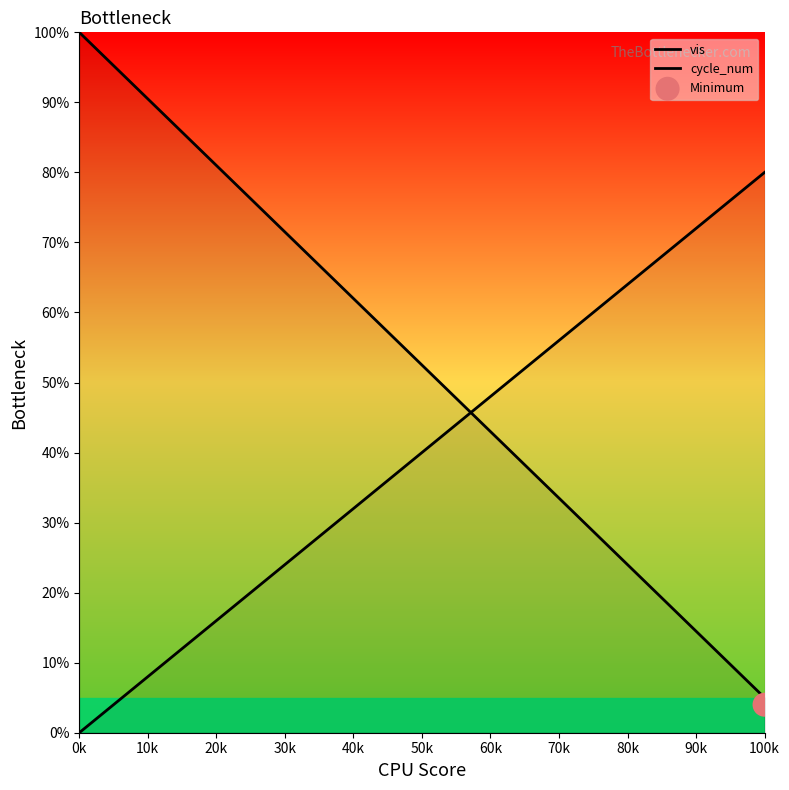

What are all the series names shown in the legend?

vis, cycle_num